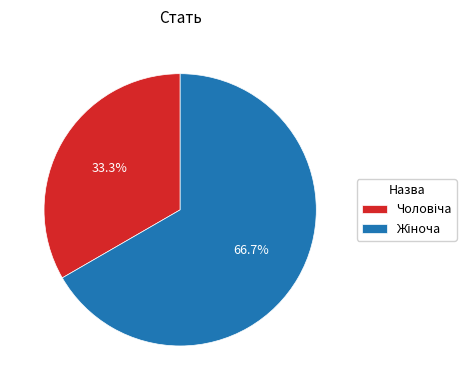

How many slices are in this pie chart?

2